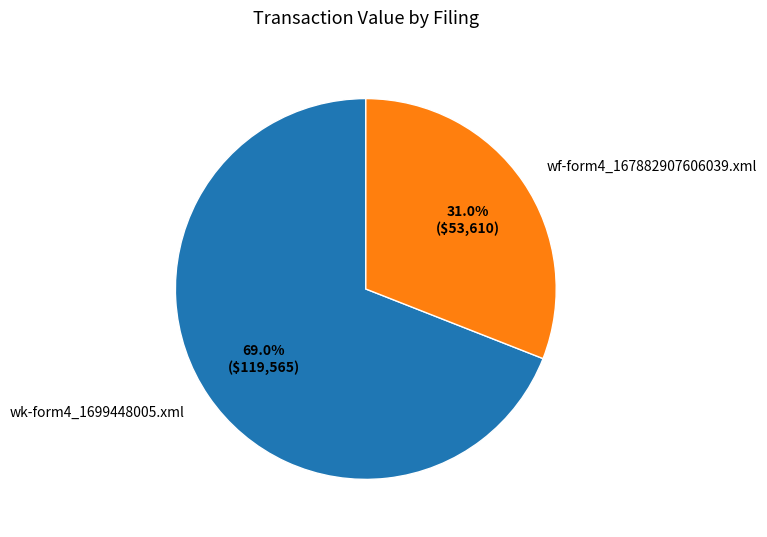

To the nearest percent, what is the difference between the wk-form4_1699448005.xml and wf-form4_167882907606039.xml slice percentages?

38%